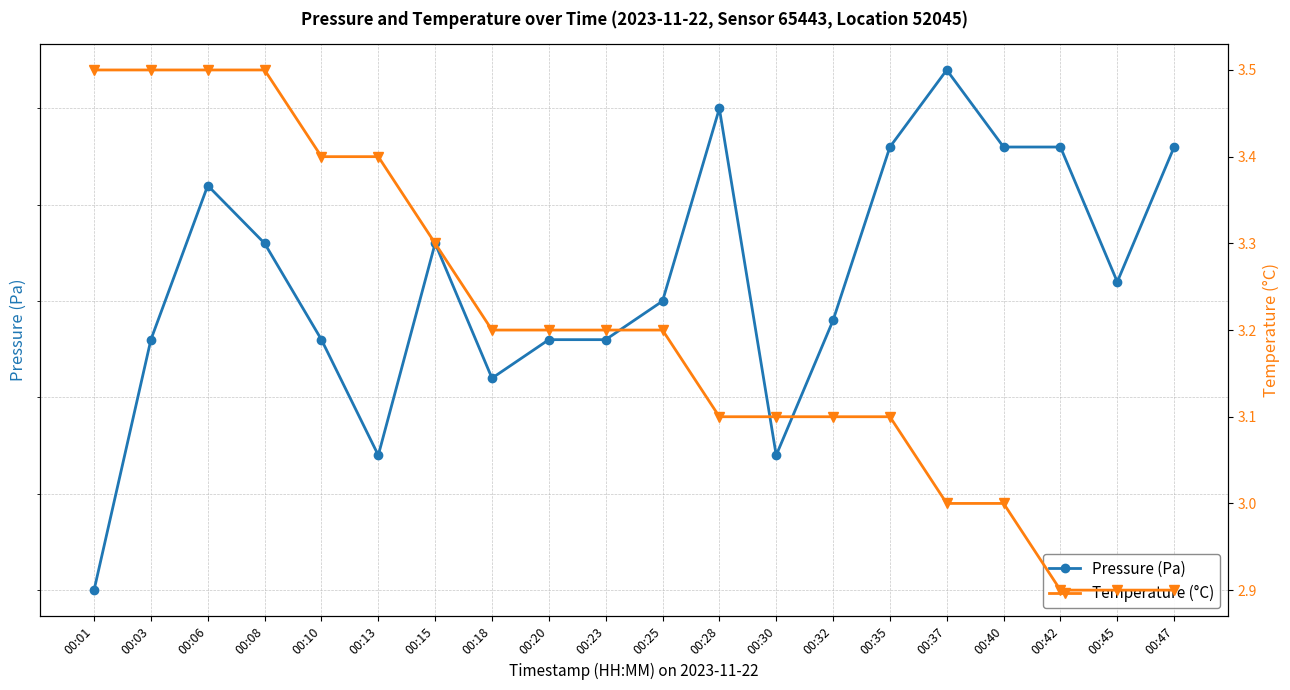

True or false: Temperature (°C) and Pressure (Pa) intersect in this chart.

False